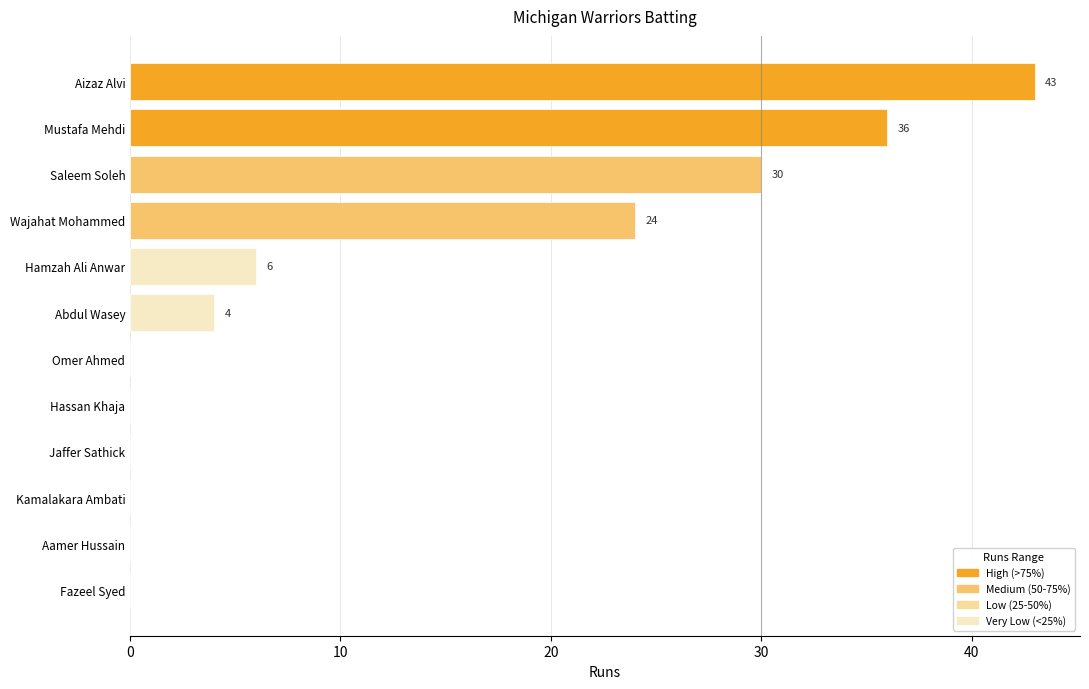

Where is the data nearest to the value 21?

Wajahat Mohammed